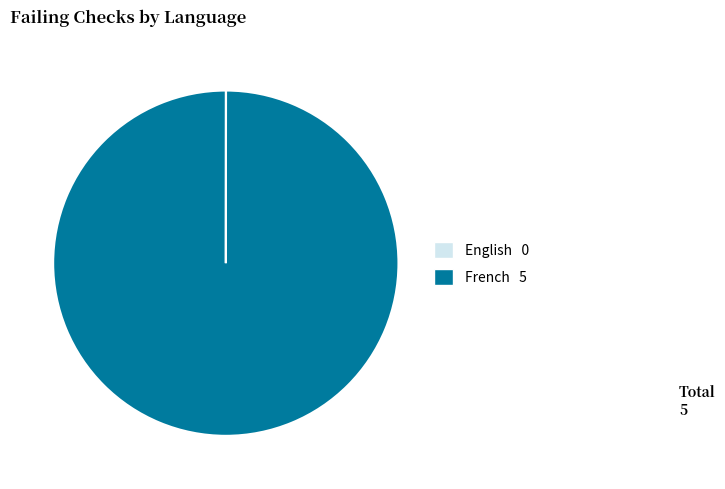

True or false: French accounts for 87% of the total.

False